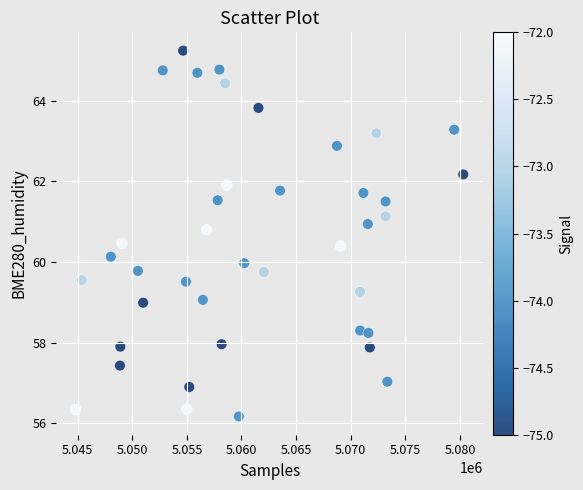

What is the range of Y values (max minus min)?

9.1